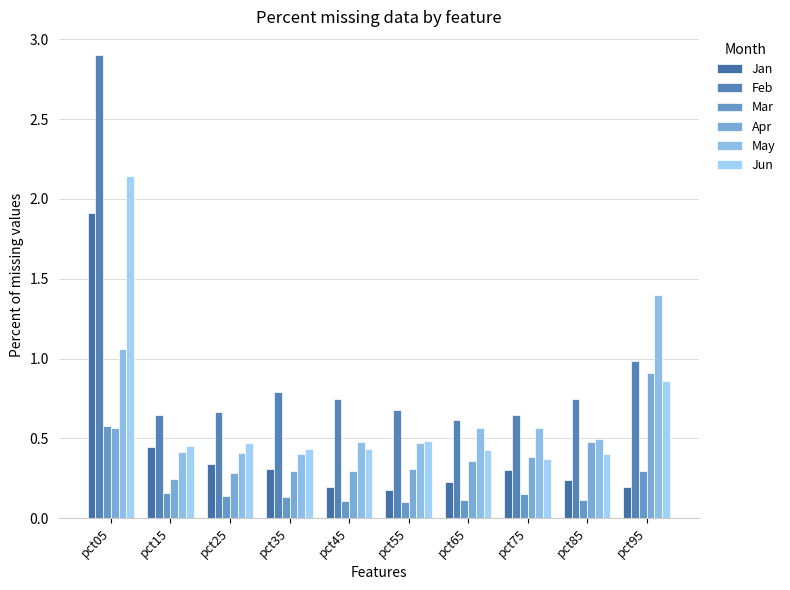

What is the difference between the second highest and second lowest values in the Feb series?

0.3